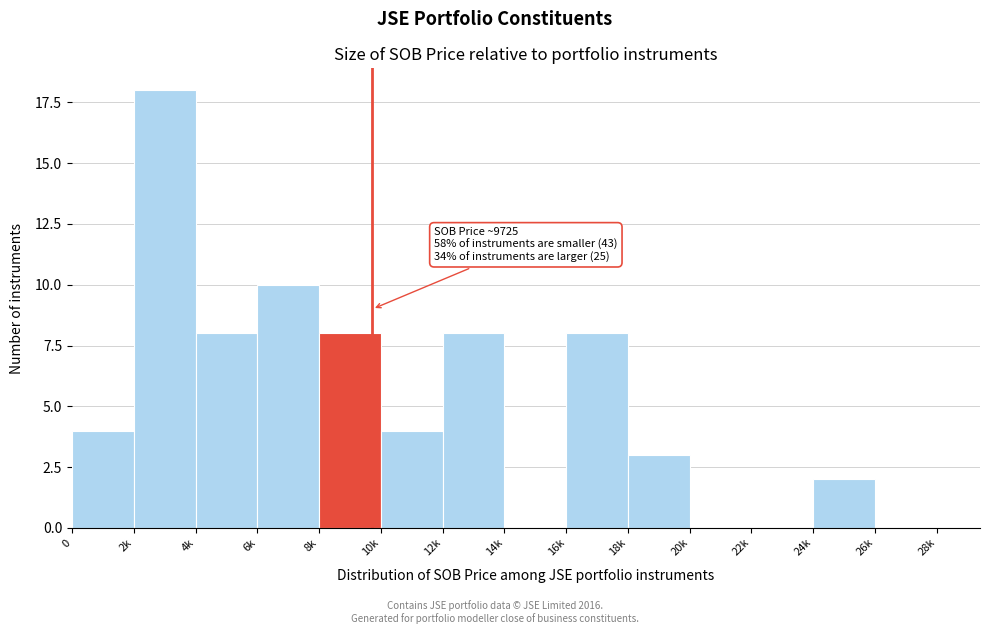

Reading right to left, transcribe all the data shown in this chart.

26k=0	24k=2	22k=0	20k=0	18k=3	16k=8	14k=0	12k=8	10k=4	8k=8	6k=10	4k=8	2k=18	0=4